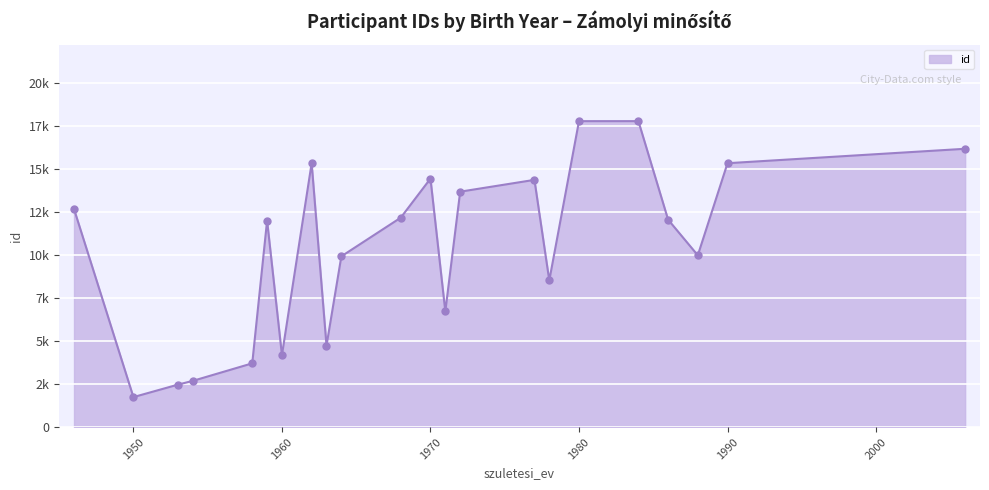

At which category does the chart reach its minimum across all series?

1950